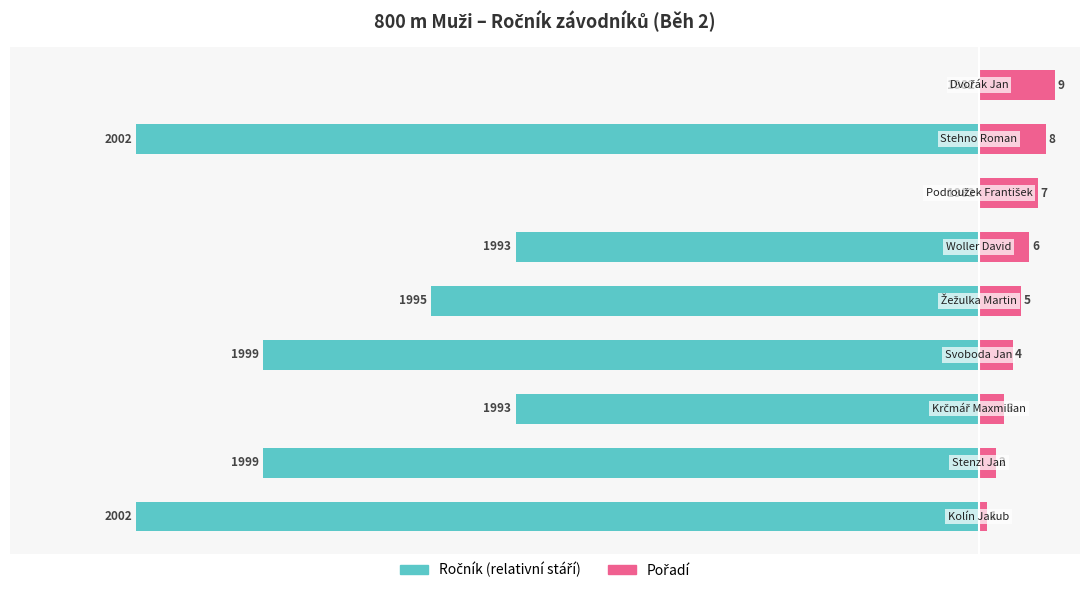

What is the minimum value for Pořadí?

1.0